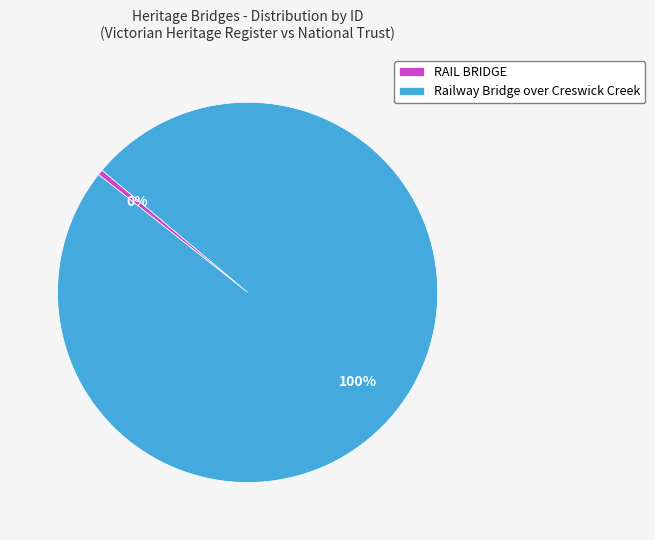

Combined, do Railway Bridge over Creswick Creek and RAIL BRIDGE account for over 50%?

Yes